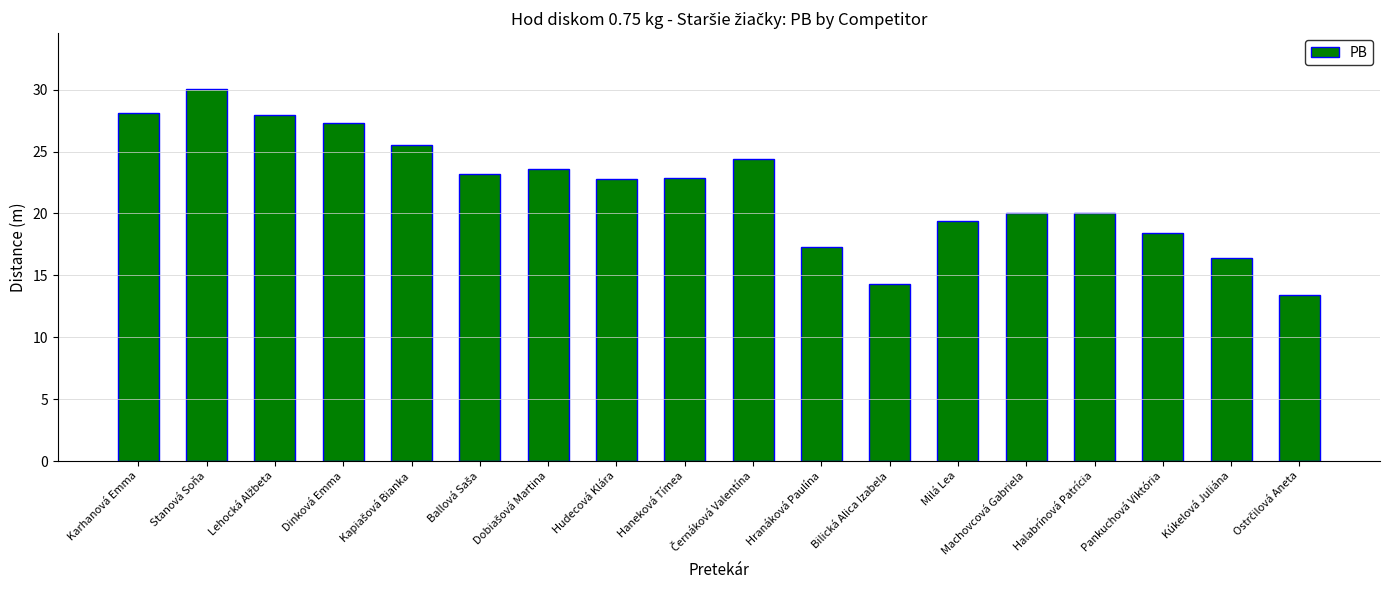

What is the value of the 18th bar from the left?

13.4